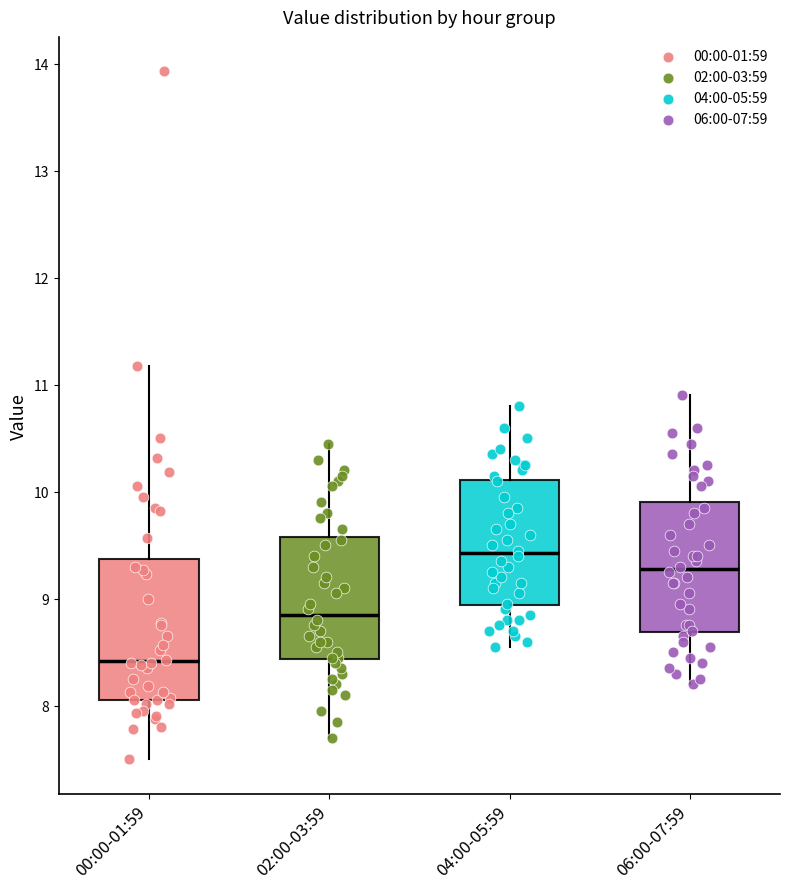

Comparing the boxes themselves (not the whiskers), which one is the tallest?

00:00-01:59